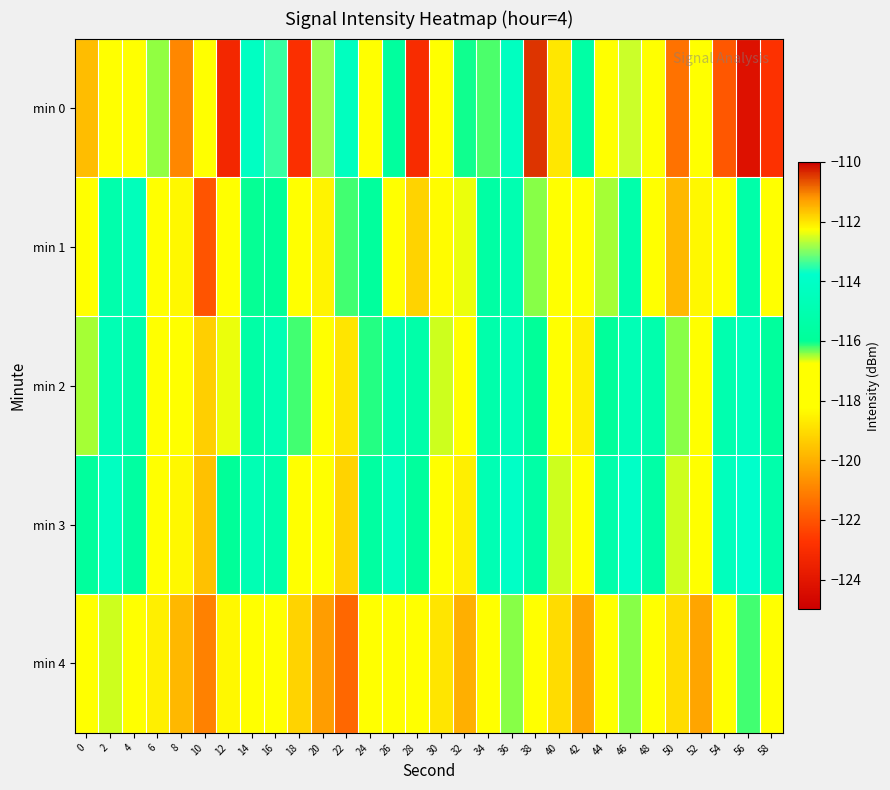

Rank the series by their maximum value, from highest to lowest.

min 0, min 3, min 2, min 1, min 4